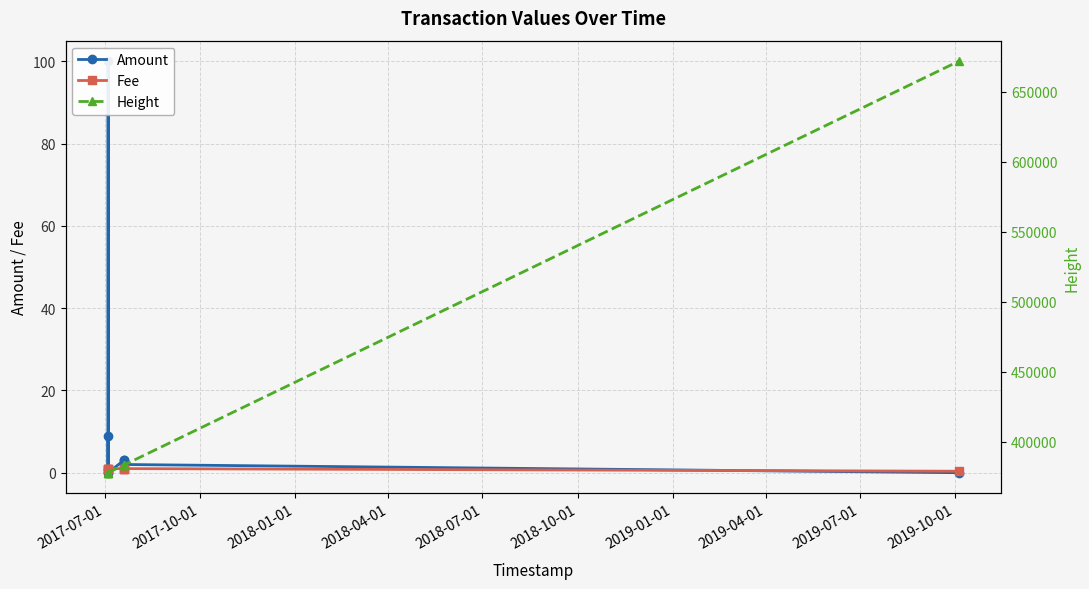

Rank the series by their maximum value, from lowest to highest.

Fee, Amount, Height